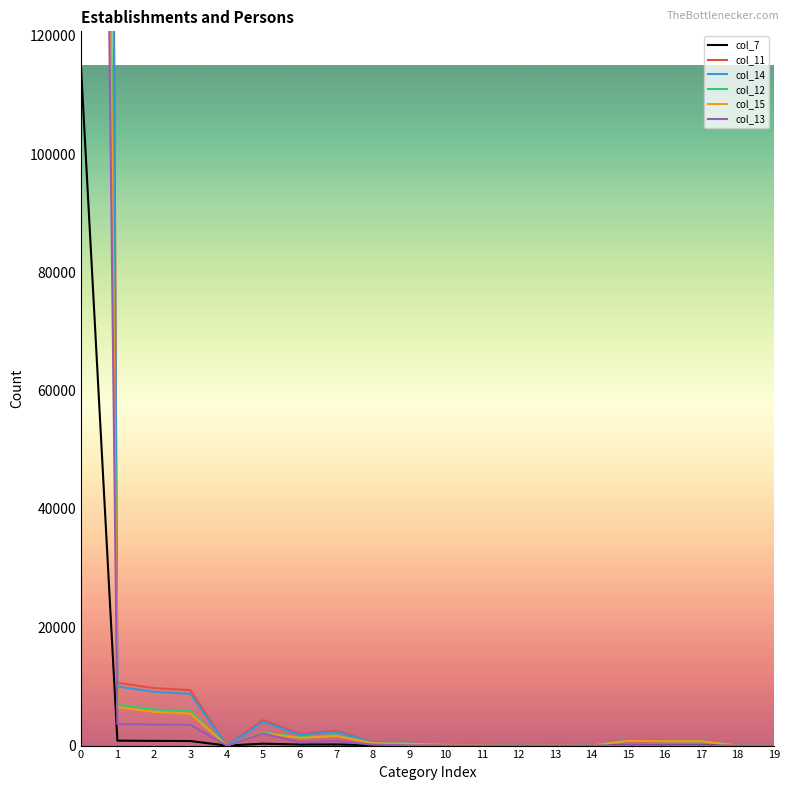

The col_15 series shows 0 at 12. True or false?

False